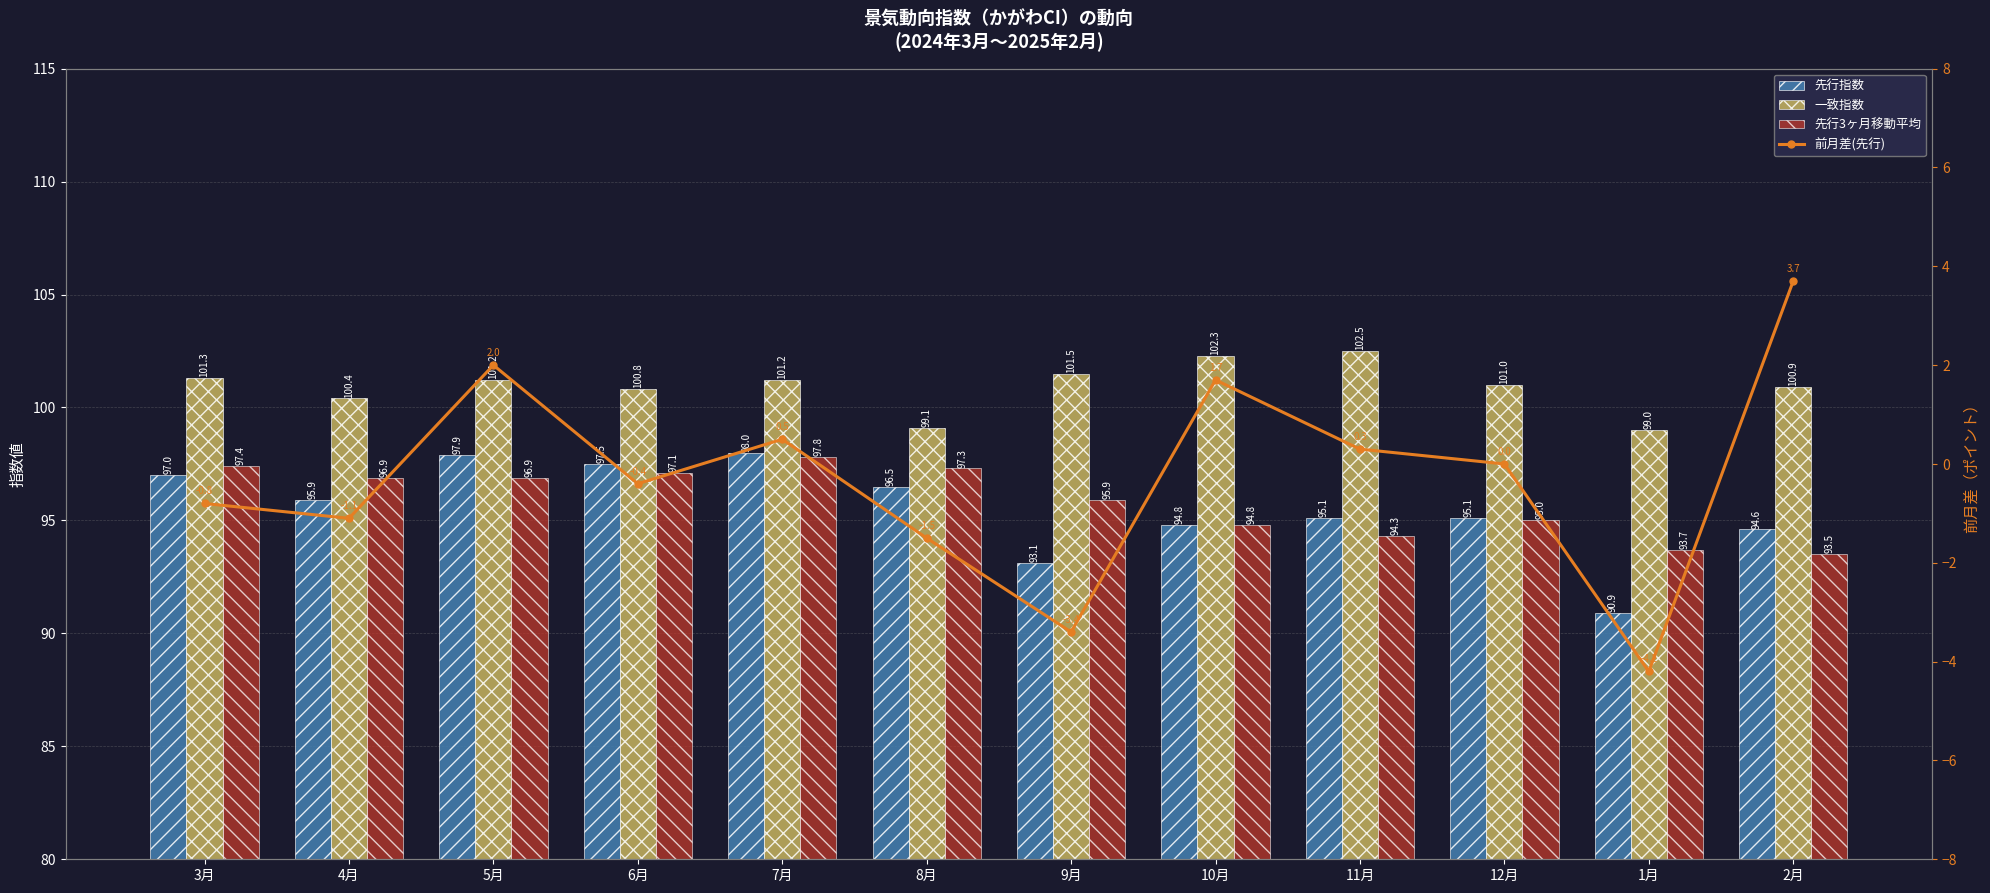

Reading left to right, transcribe all the data shown in this chart.

先行指数: 3月=97.0	4月=95.9	5月=97.9	6月=97.5	7月=98.0	8月=96.5	9月=93.1	10月=94.8	11月=95.1	12月=95.1	1月=90.9	2月=94.6
一致指数: 3月=101.3	4月=100.4	5月=101.2	6月=100.8	7月=101.2	8月=99.1	9月=101.5	10月=102.3	11月=102.5	12月=101.0	1月=99.0	2月=100.9
先行3ヶ月移動平均: 3月=97.4	4月=96.9	5月=96.9	6月=97.1	7月=97.8	8月=97.3	9月=95.9	10月=94.8	11月=94.3	12月=95.0	1月=93.7	2月=93.5
前月差(先行): 3月=-0.8	4月=-1.1	5月=2.0	6月=-0.4	7月=0.5	8月=-1.5	9月=-3.4	10月=1.7	11月=0.3	12月=0.0	1月=-4.2	2月=3.7